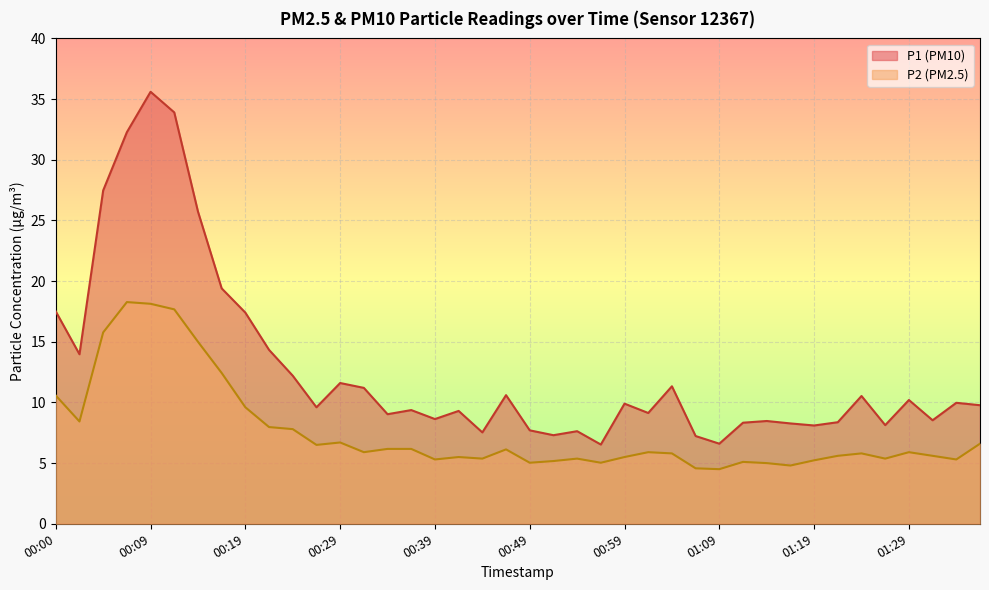

True or false: P1 and P2 cross at least once.

False